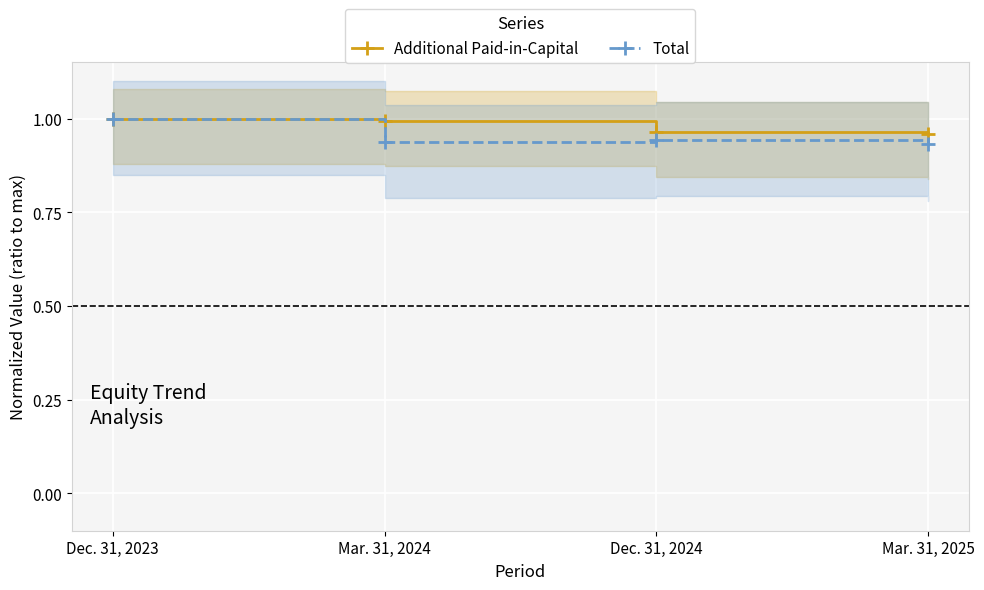

How many categories are shown in the chart?

4